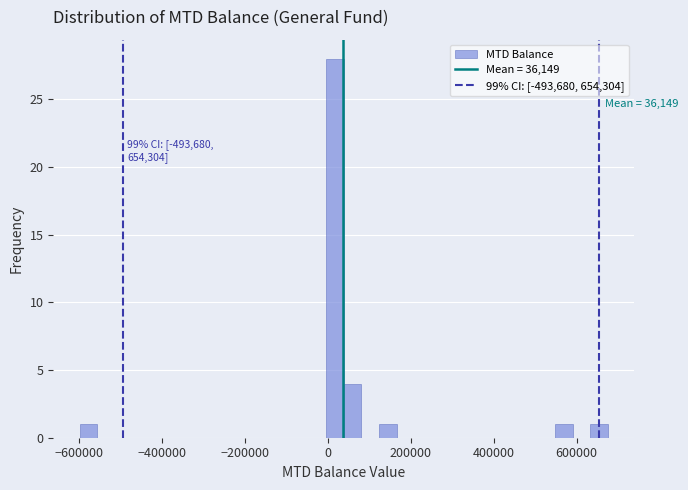

Around what value on the x-axis is the tallest bar? Give the approximate position of its centre, as read against the axis.

20000